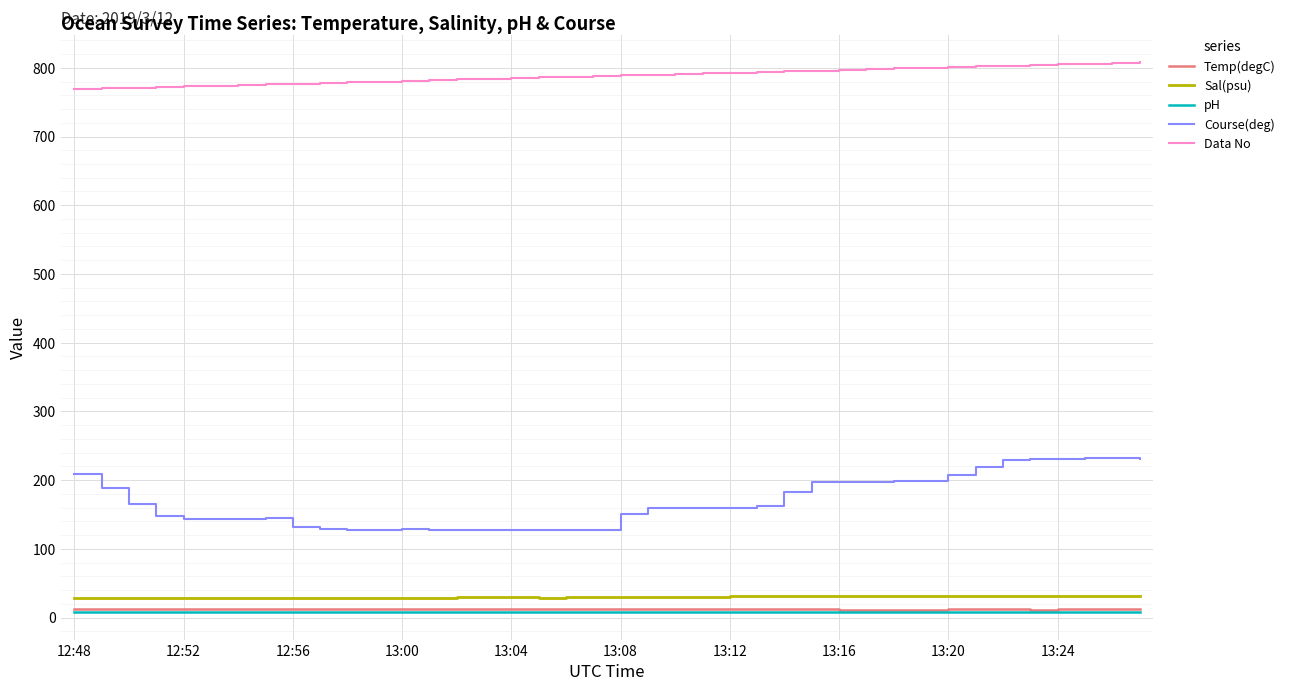

True or false: Data No and Temp(degC) intersect in this chart.

False